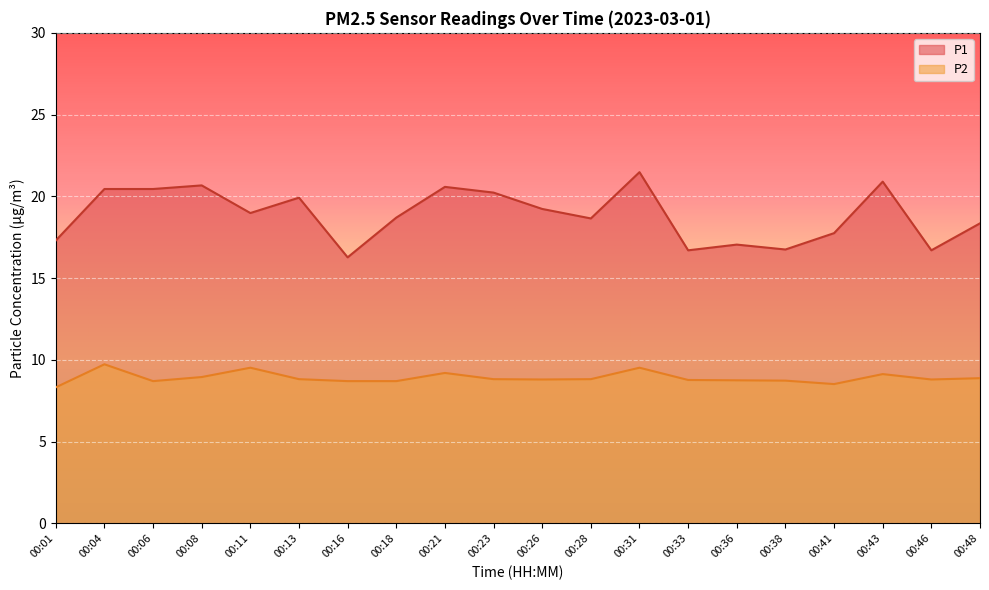

How many lines are shown in the chart?

2